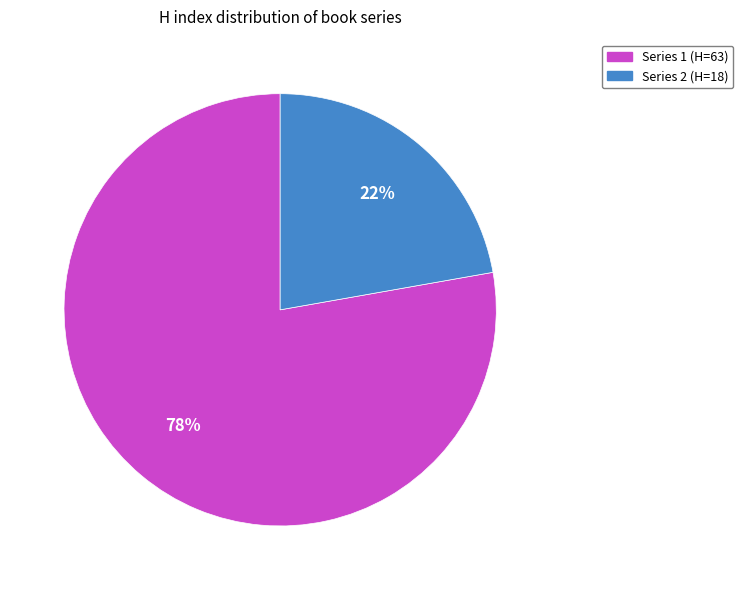

To the nearest percent, what is the average slice percentage?

50%